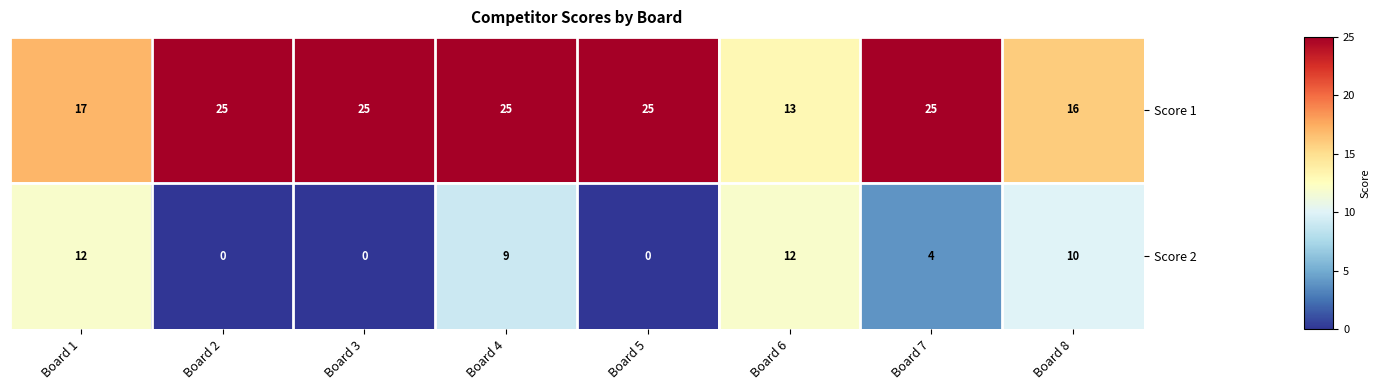

Count the number of data series in this chart.

2